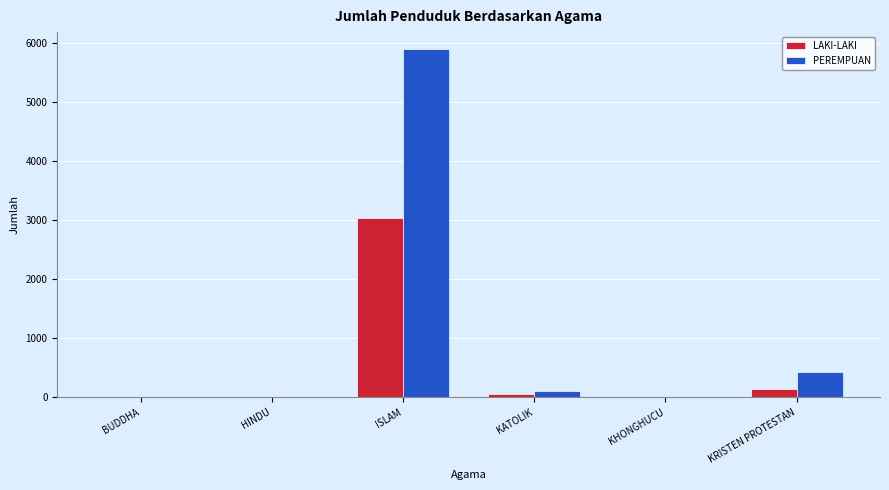

True or false: PEREMPUAN has a value of 5884 at ISLAM.

True